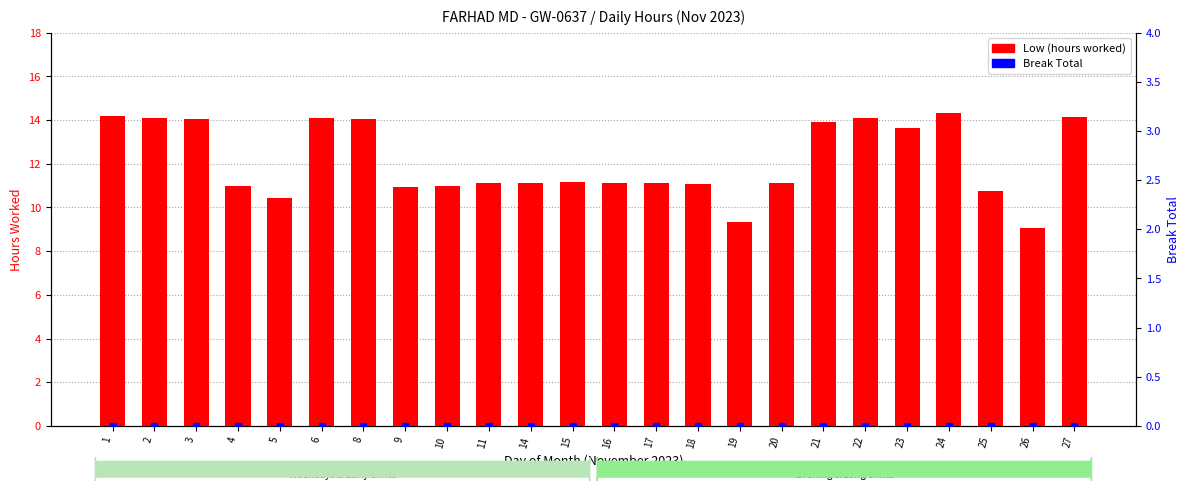

At which category is the sum across all series the highest?

24